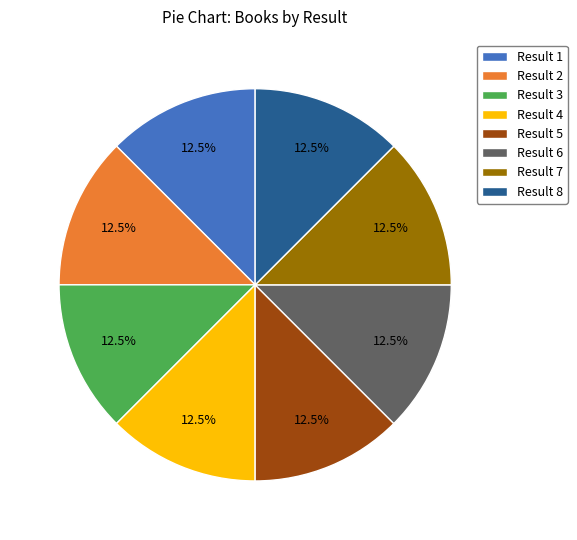

How many slices are in this pie chart?

8